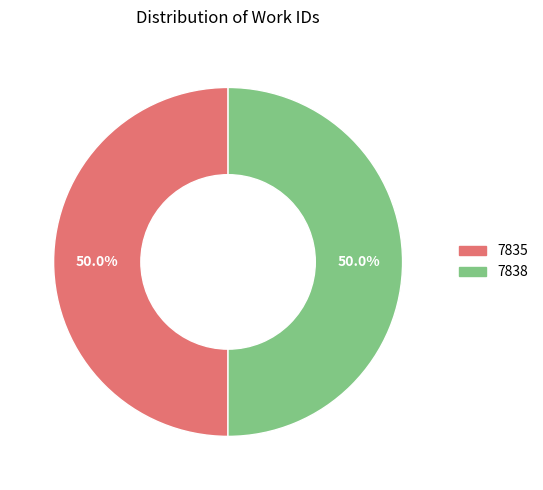

Count the number of slices in the pie.

2